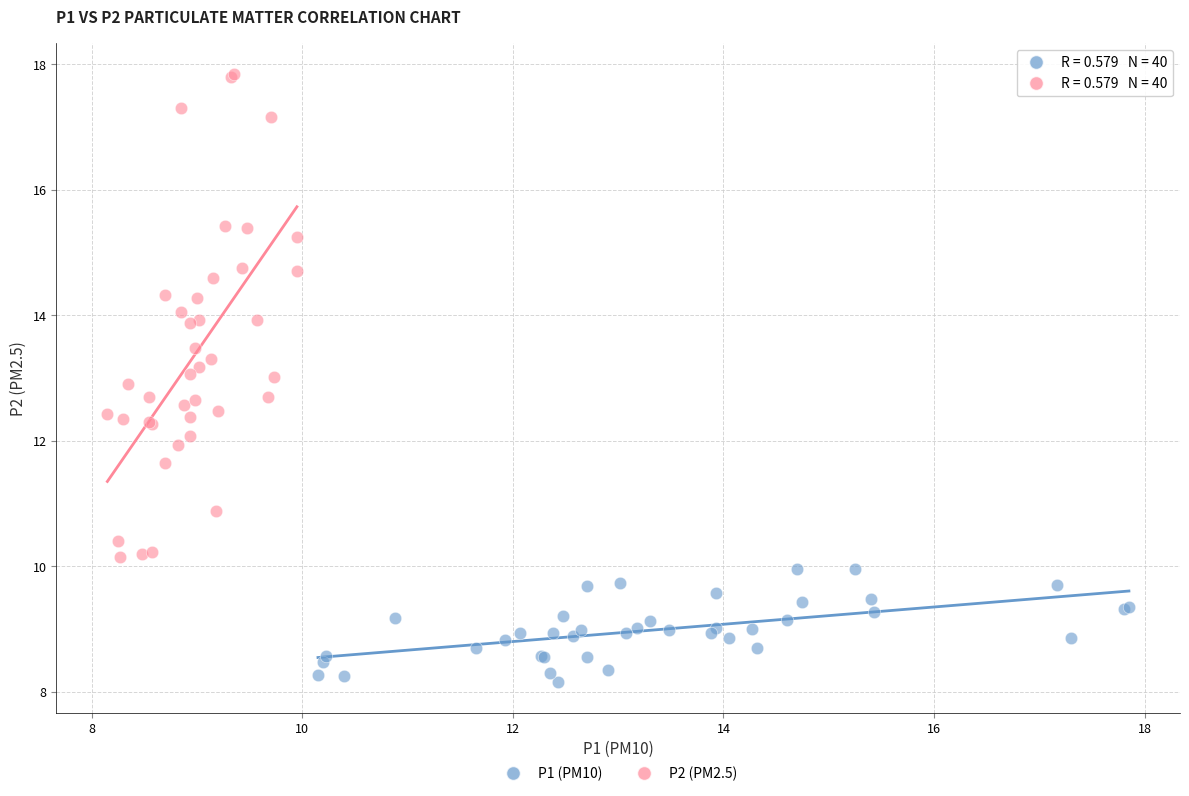

Which series contains the highest Y value?

P2 (PM2.5)